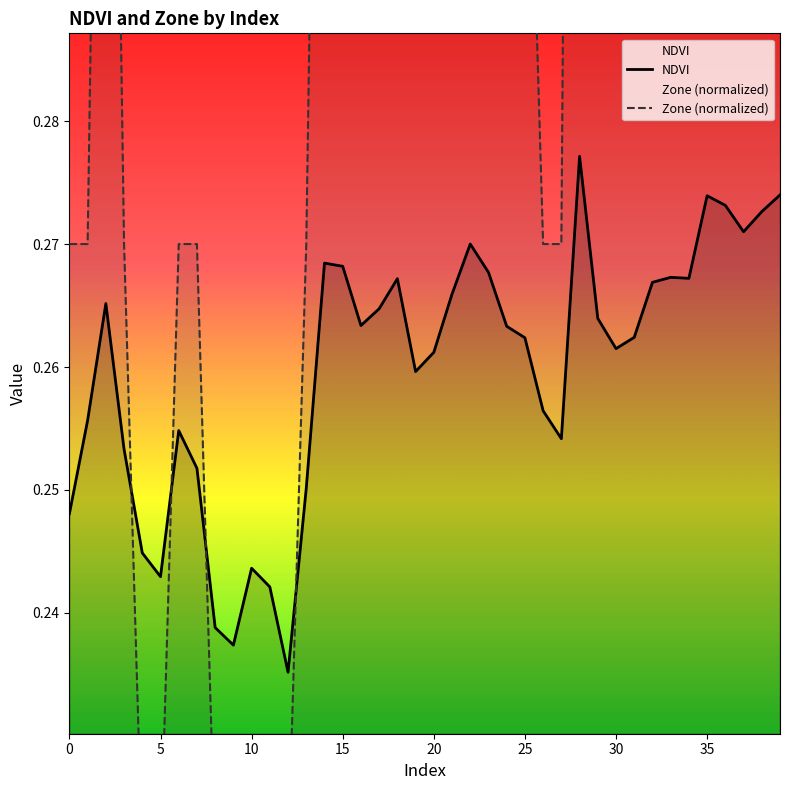

How many NDVI values are between 0 and 1?

40